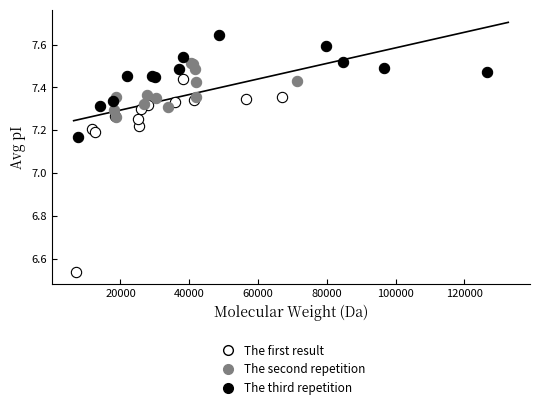

What are all the series names shown in the legend?

The first result, The second repetition, The third repetition